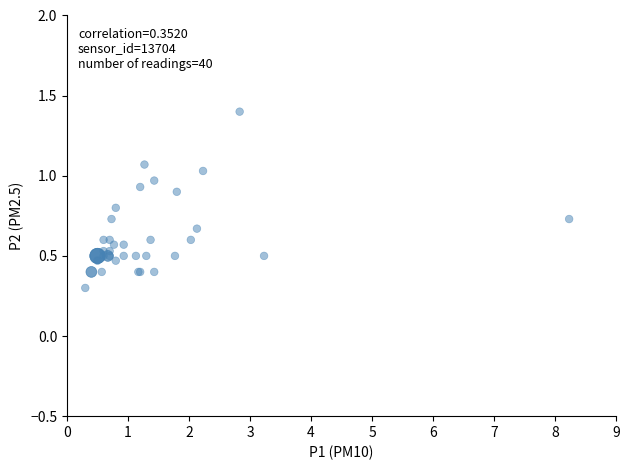

What Y value in the scatter plot is closest to 0?

0.3